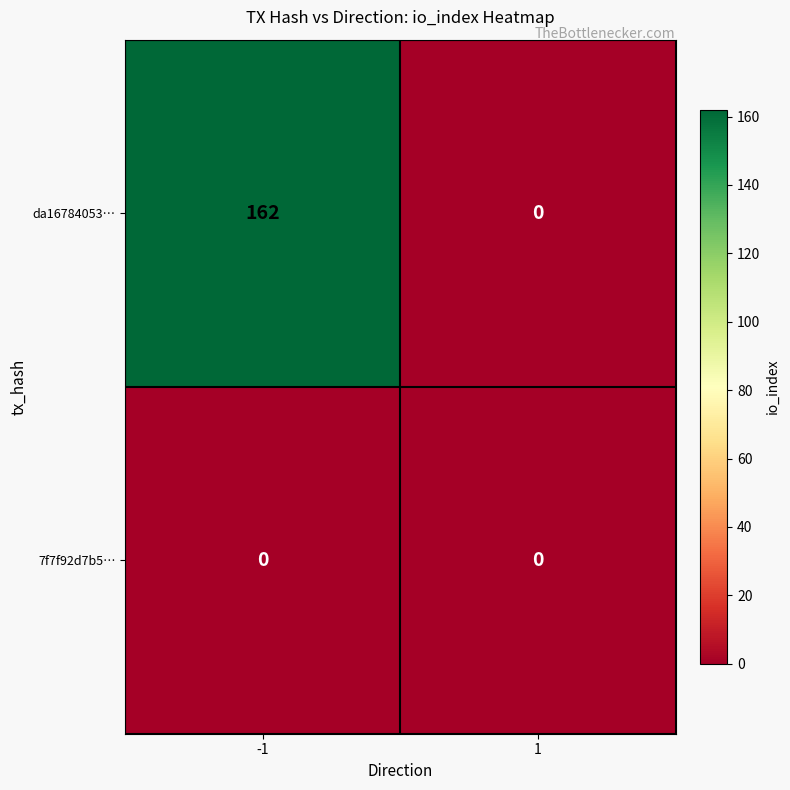

What is the sum of the da16784053… values at 1 and -1?

162